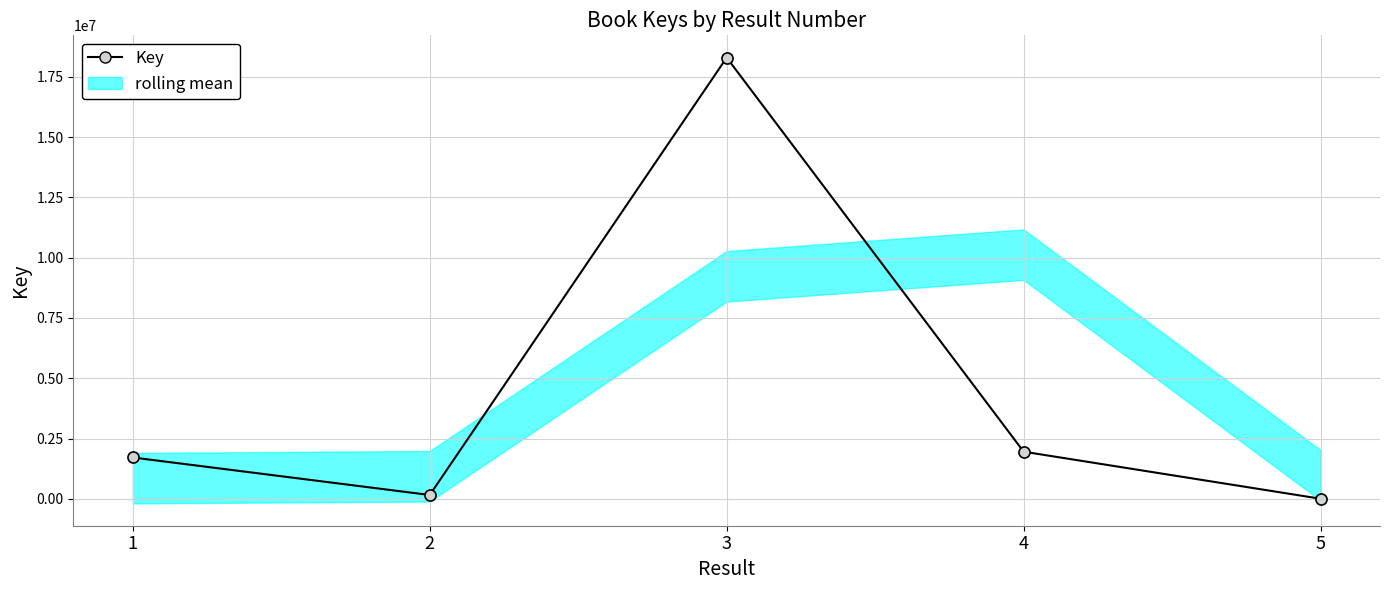

At which category does the chart reach its minimum across all series?

5